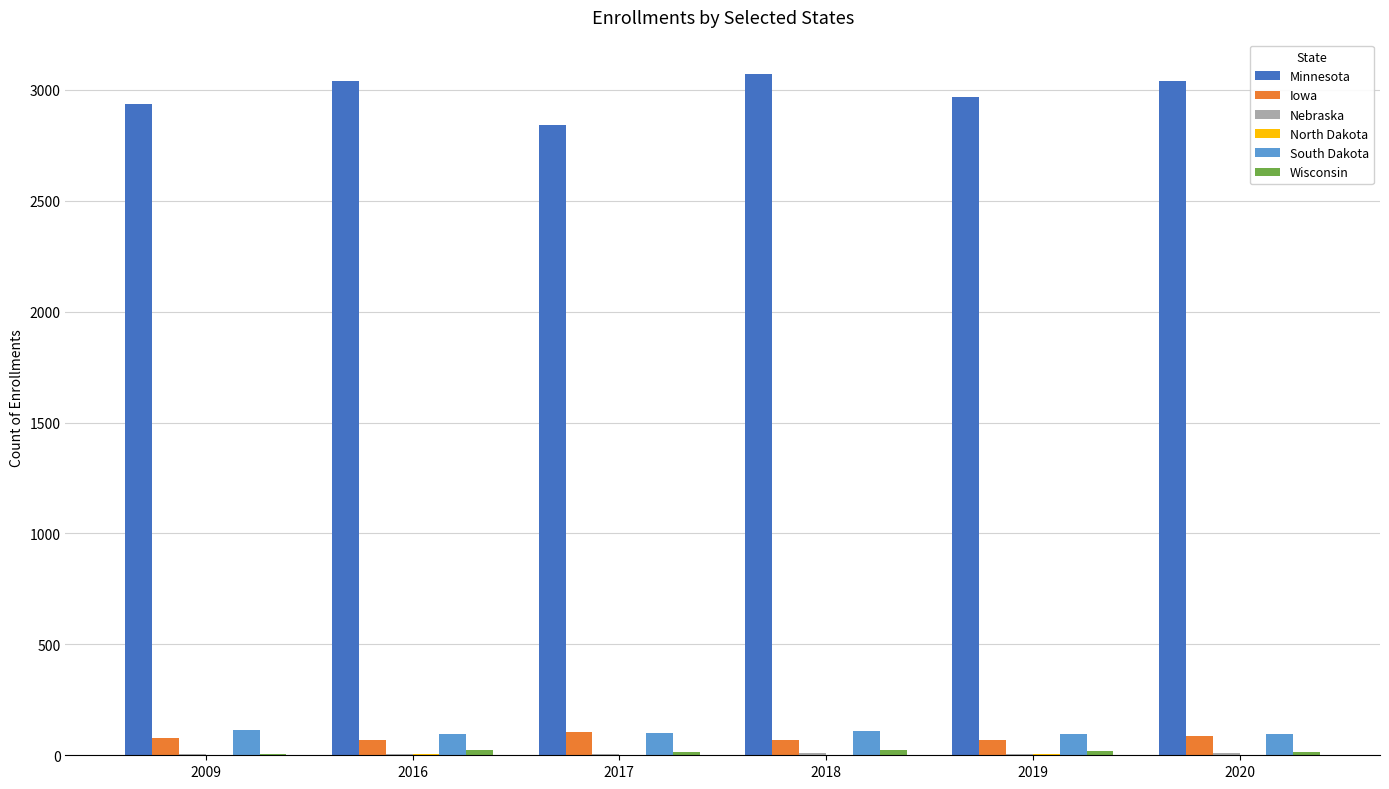

Which series has the largest total across all categories?

Minnesota